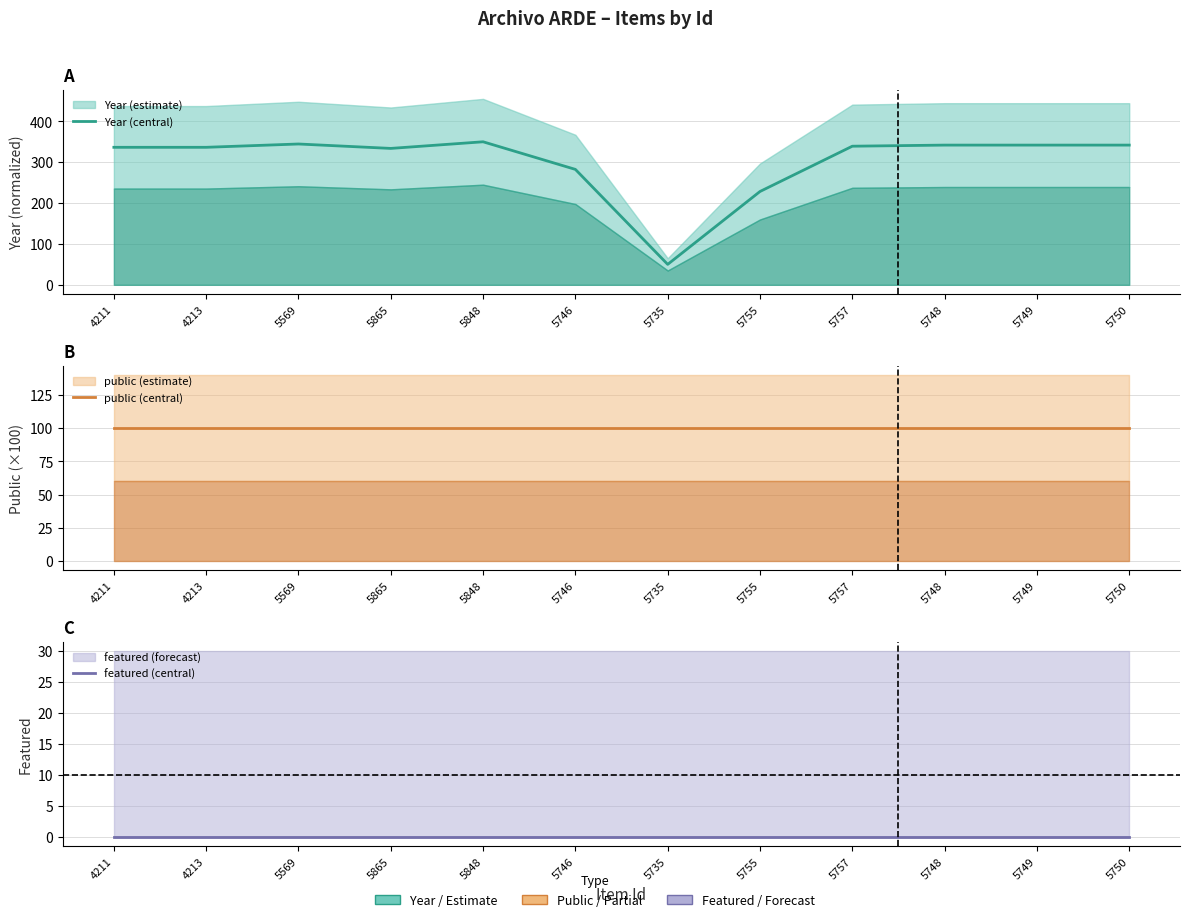

Rank the series at 5848 from lowest to highest value.

featured (central), public (central), Year (central)